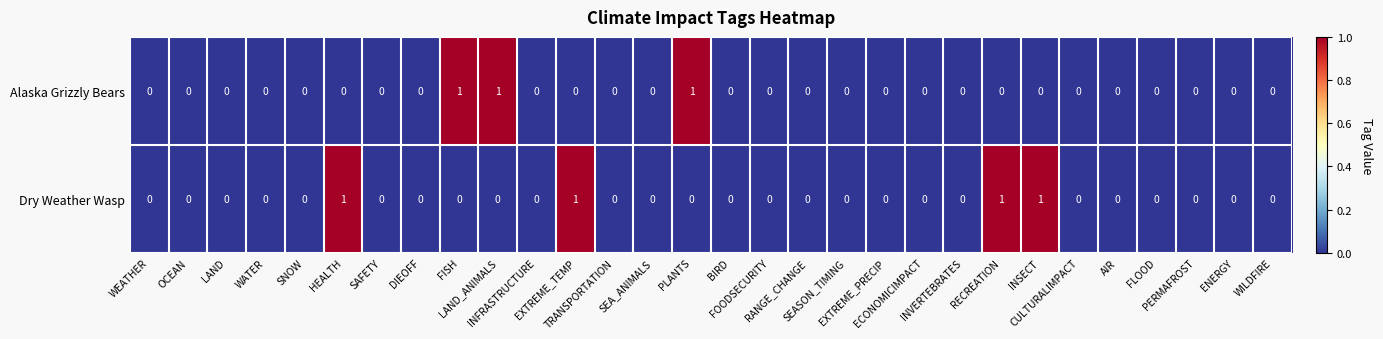

How many Alaska Grizzly Bears values are between 0 and 1?

30